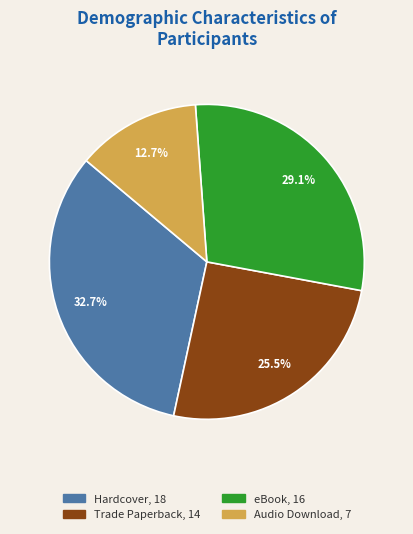

To the nearest percent, what is the combined percentage of Trade Paperback and eBook?

55%